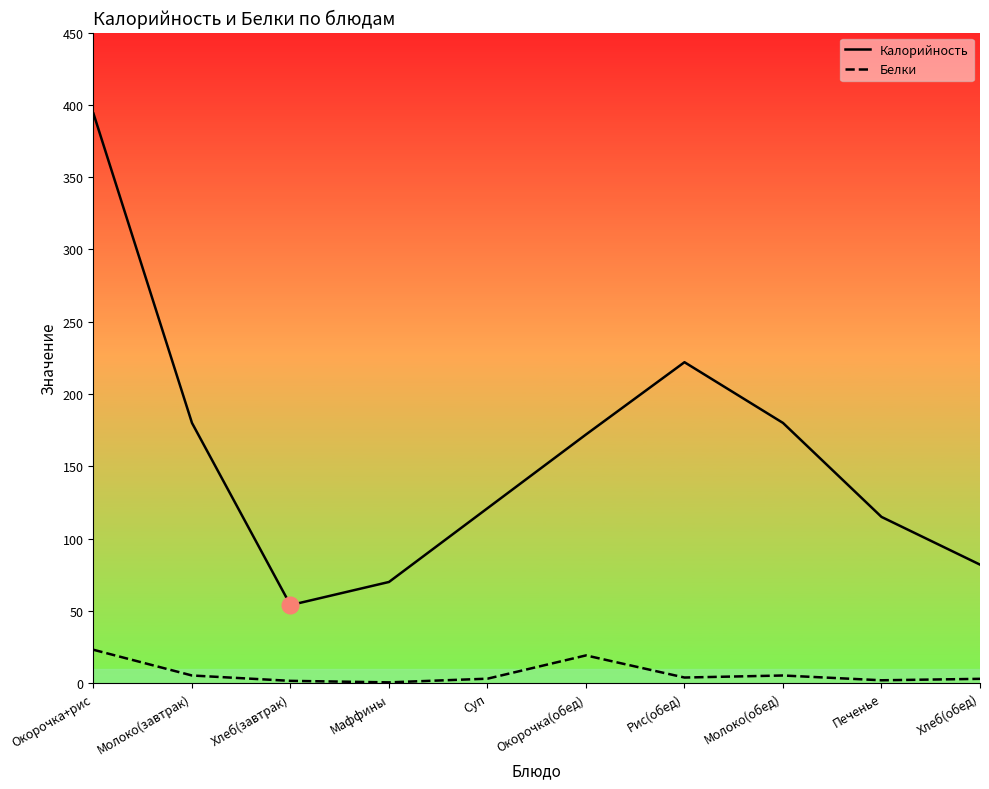

What is the spread (max minus min) of values at Окорочка+рис?

370.9